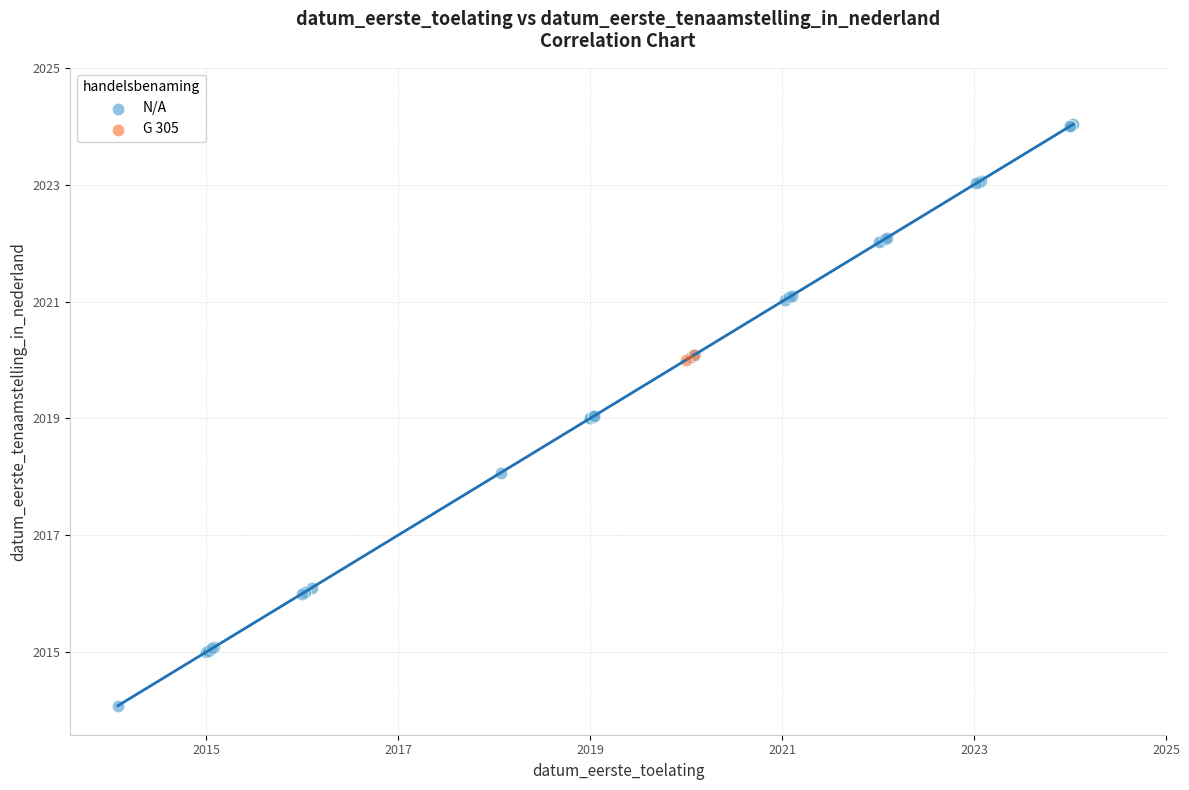

What are all the series names shown in the legend?

N/A, G 305